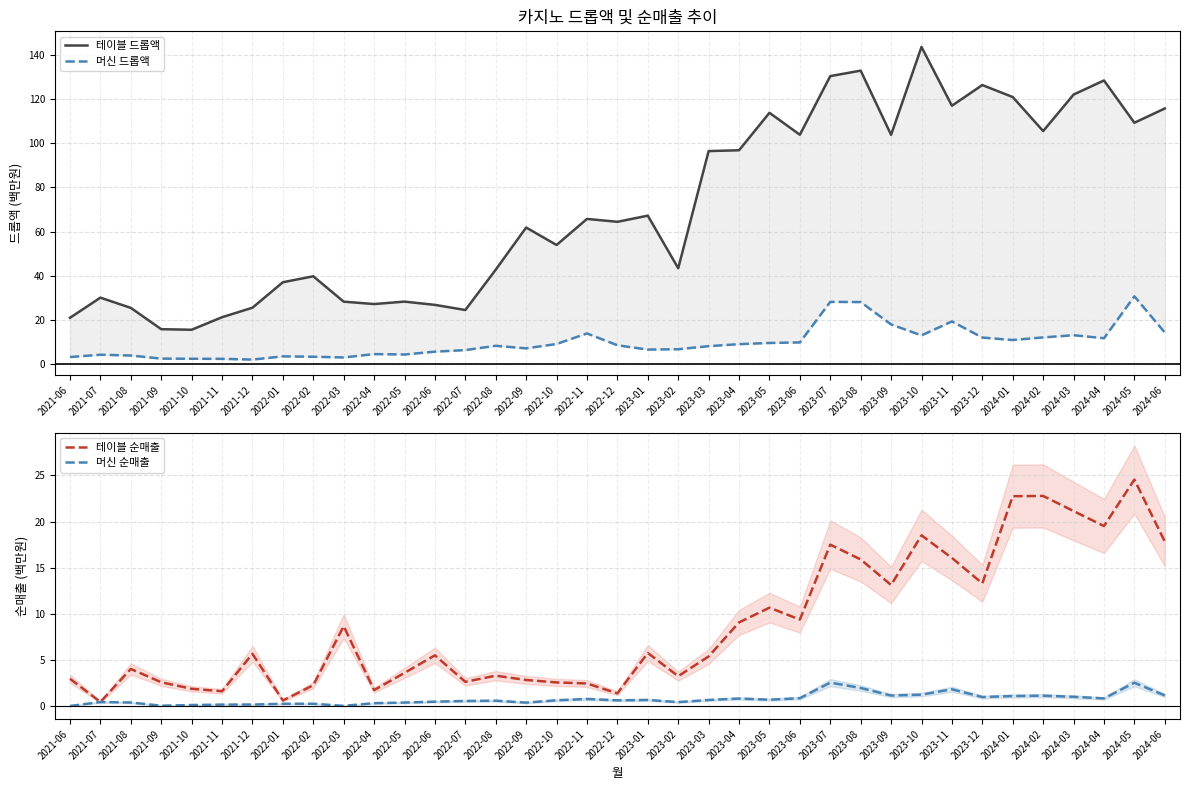

How many interior local peaks does the 테이블 순매출 series have?

11